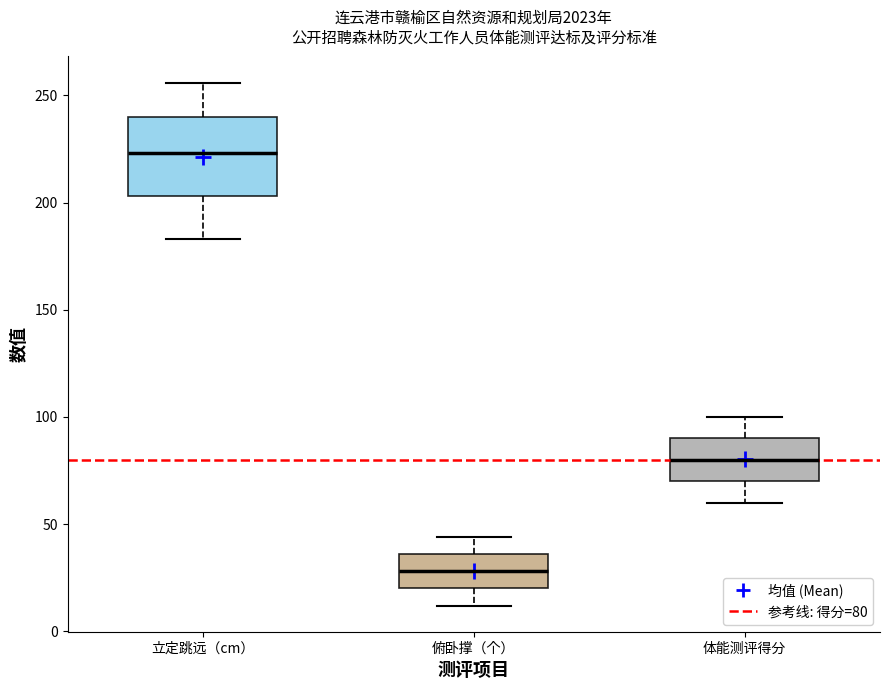

Which box has the lowest median line?

俯卧撑（个）